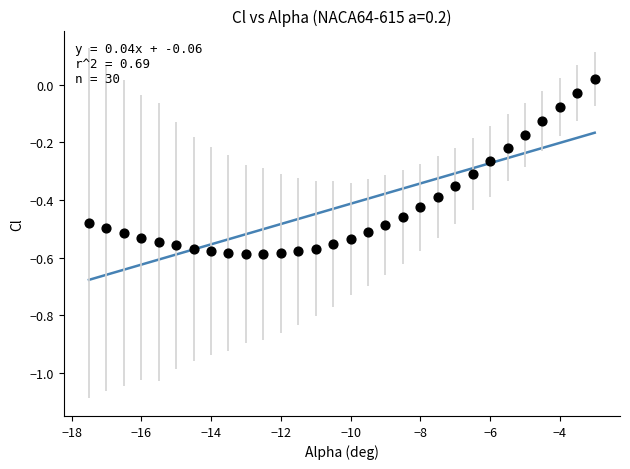

What is the range of Y values (max minus min)?

0.6